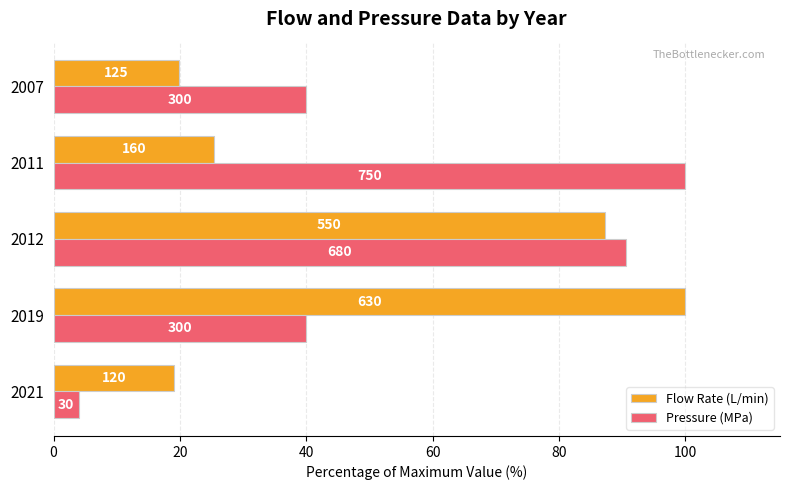

What are all the series names shown in the legend?

Flow Rate (L/min), Pressure (MPa)